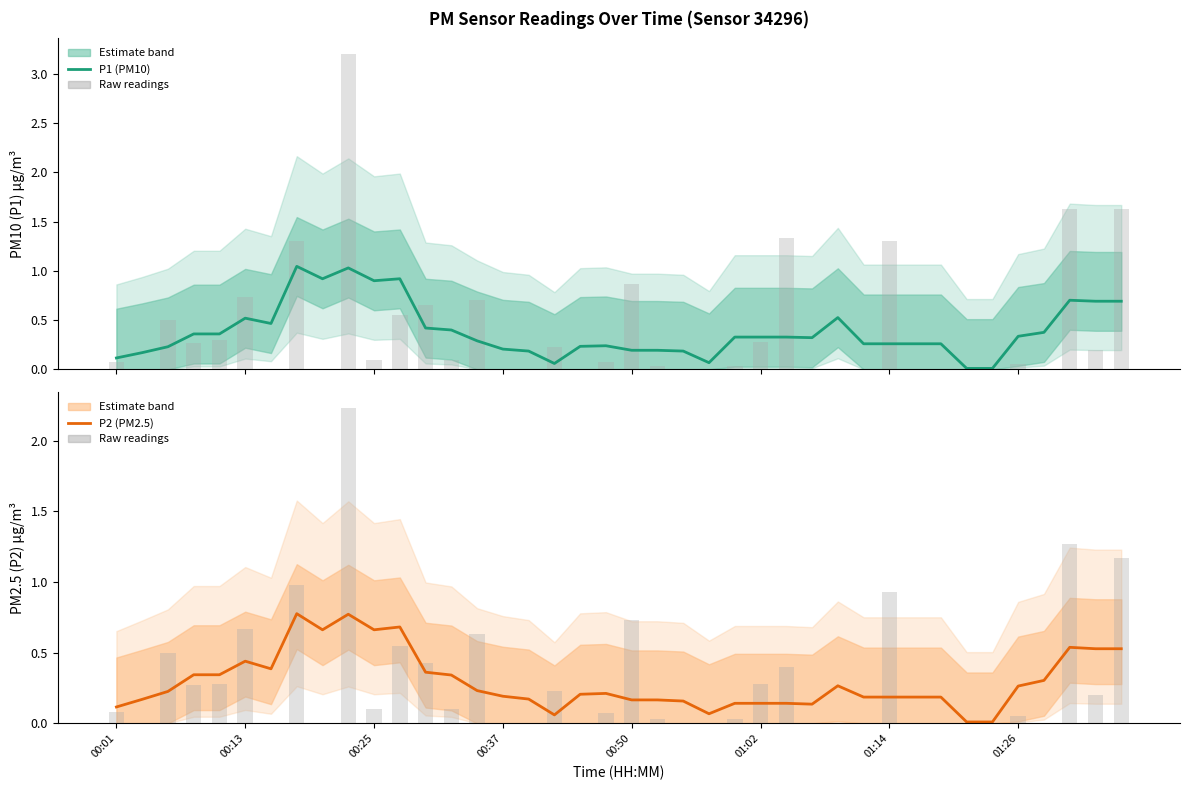

At which category is the sum across all series the highest?

9